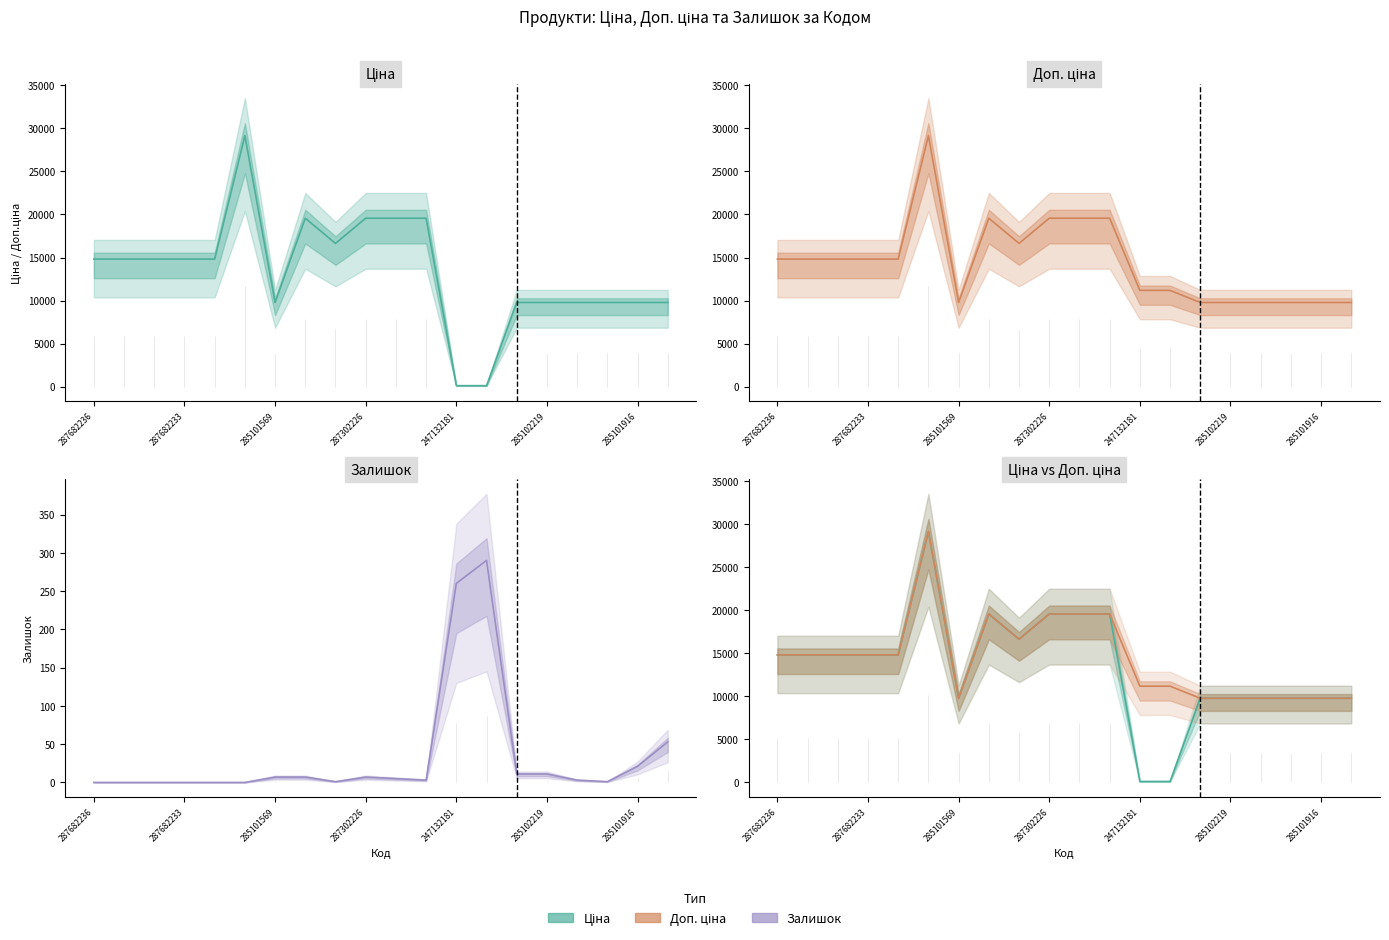

Does the chart have visible grid lines?

No